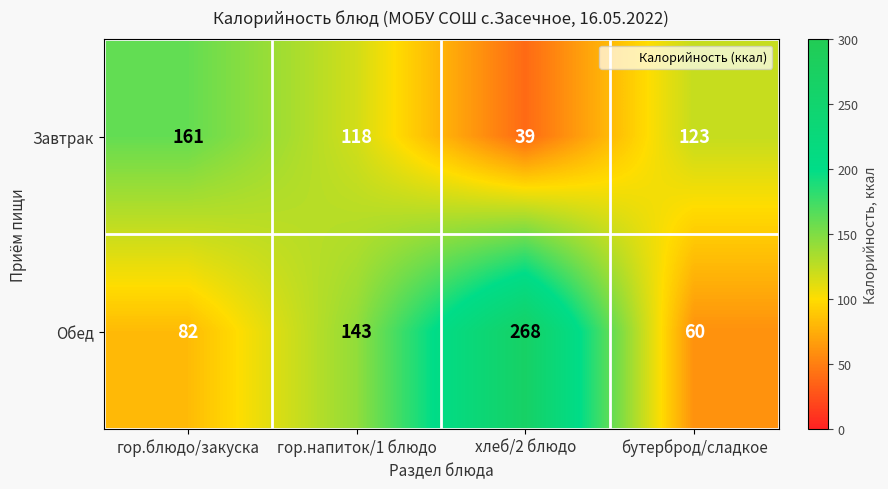

List the series in order of their overall mean, highest first.

Обед, Завтрак